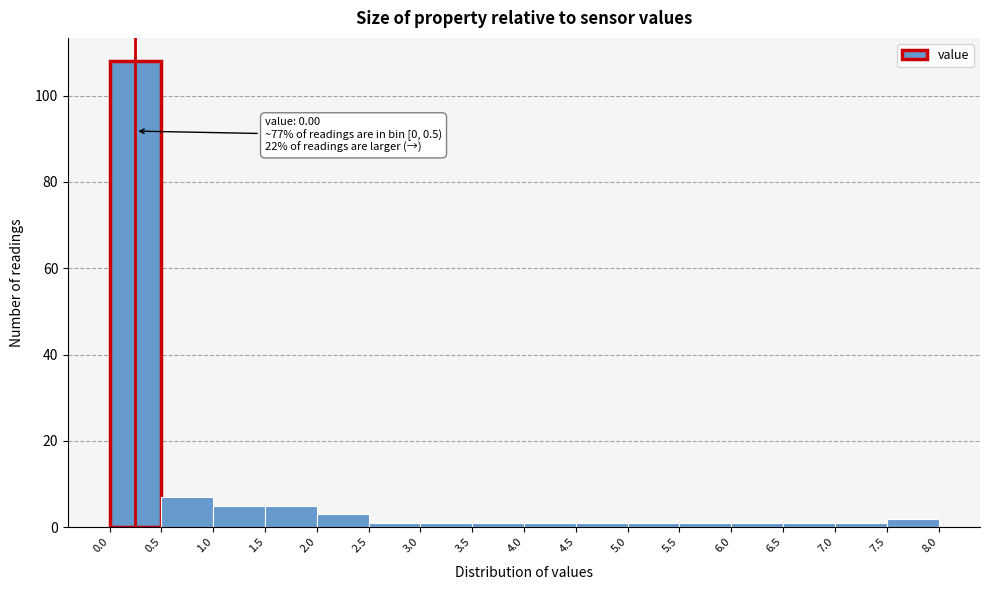

Which range on the x-axis has the tallest bar?

0.0 to 0.5